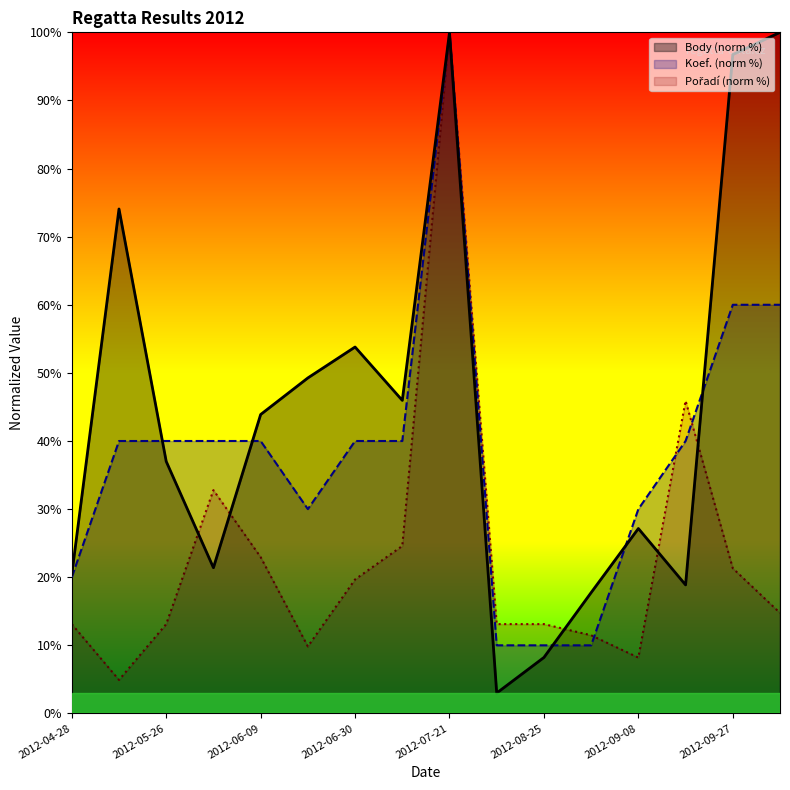

How many lines are shown in the chart?

3